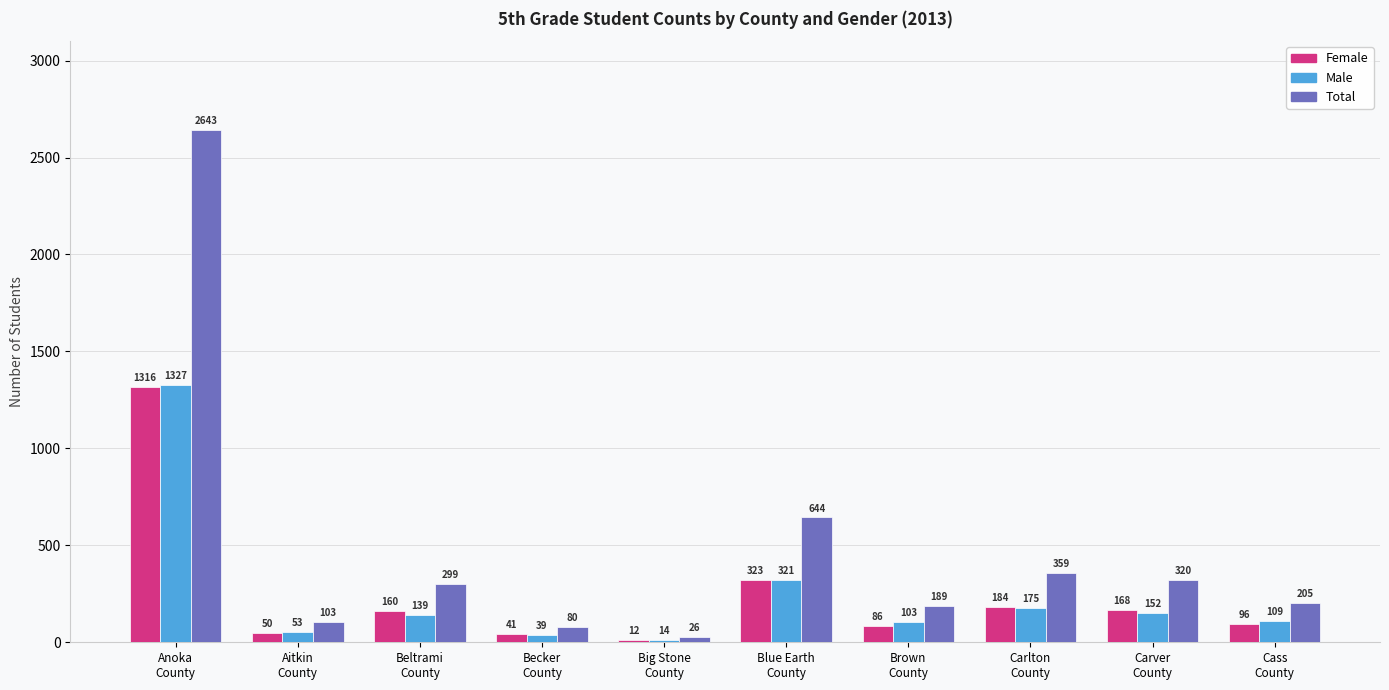

How many bars are there in each group?

3